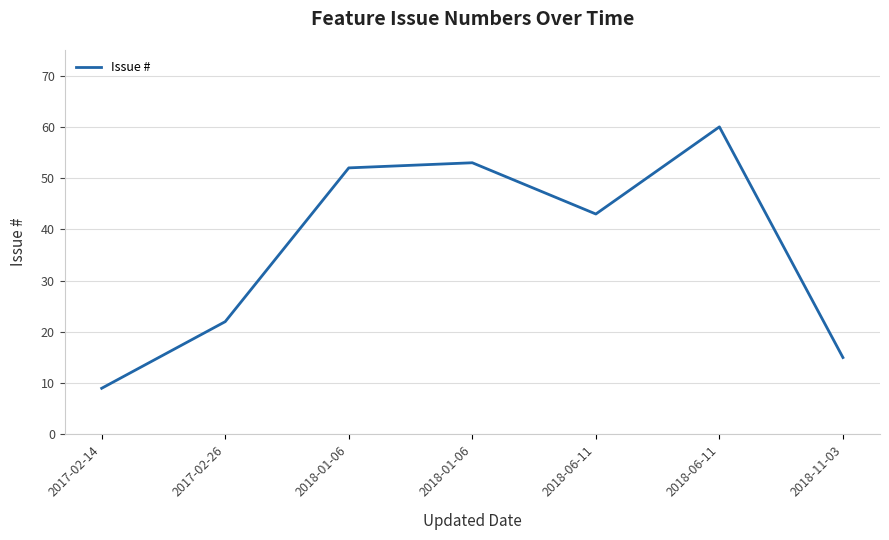

What is the difference between the values at 2018-06-11 and 2018-01-06?

9